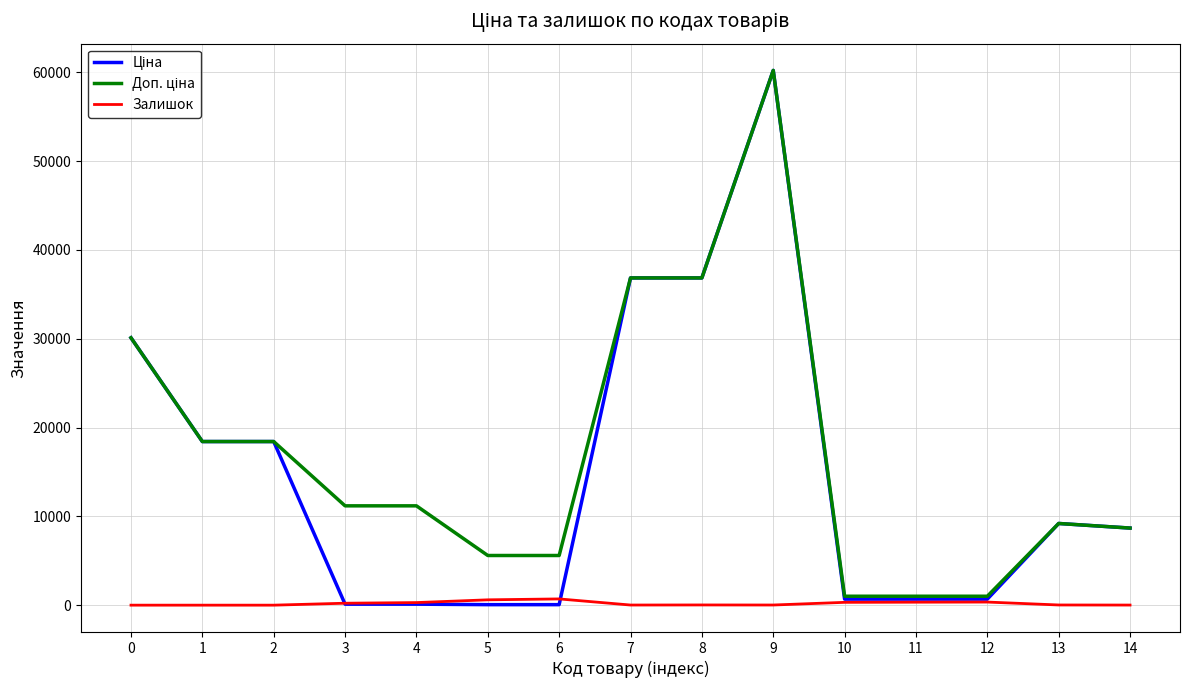

What is the maximum value shown in the chart?

60205.6